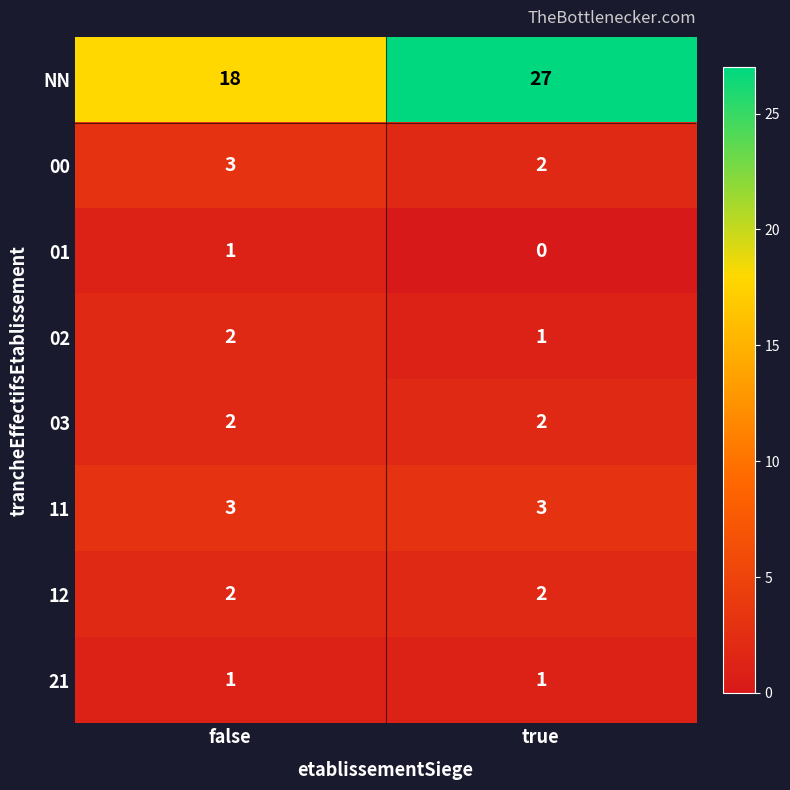

List the labels in order of 00 value, largest first.

false, true